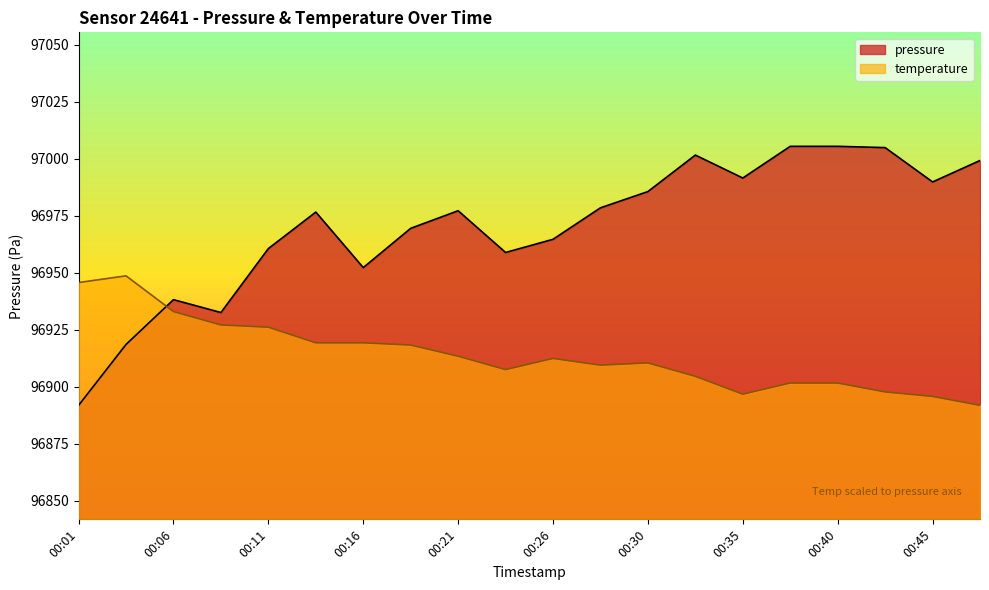

How many interior local peaks does the pressure series have?

4